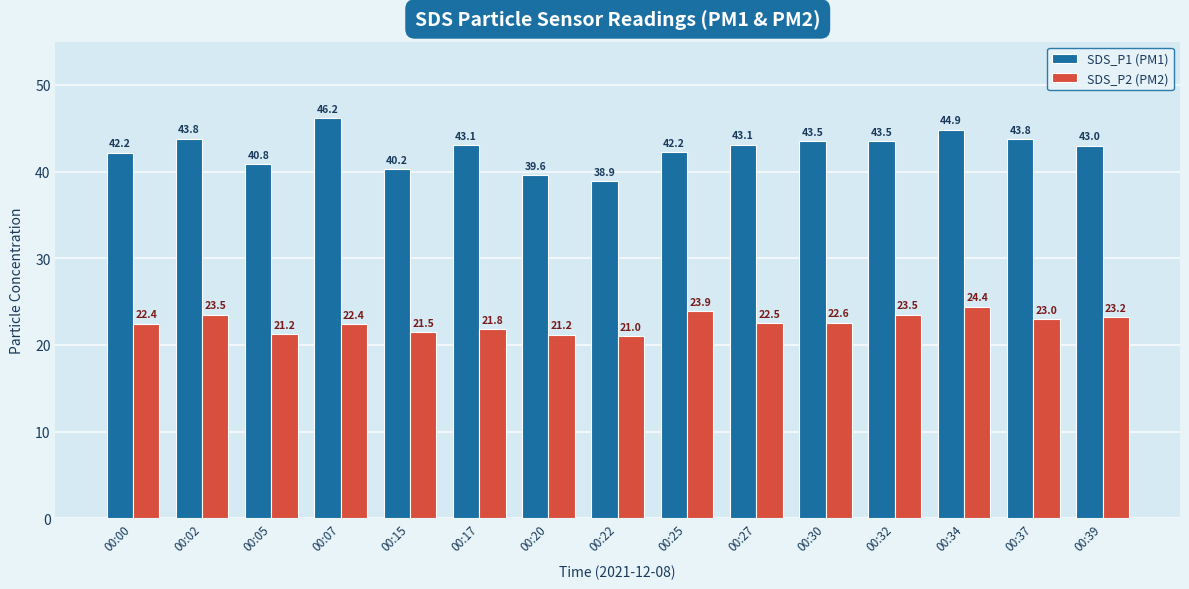

Is it true that SDS_P2 (PM2) equals 6.5 at 00:15?

False